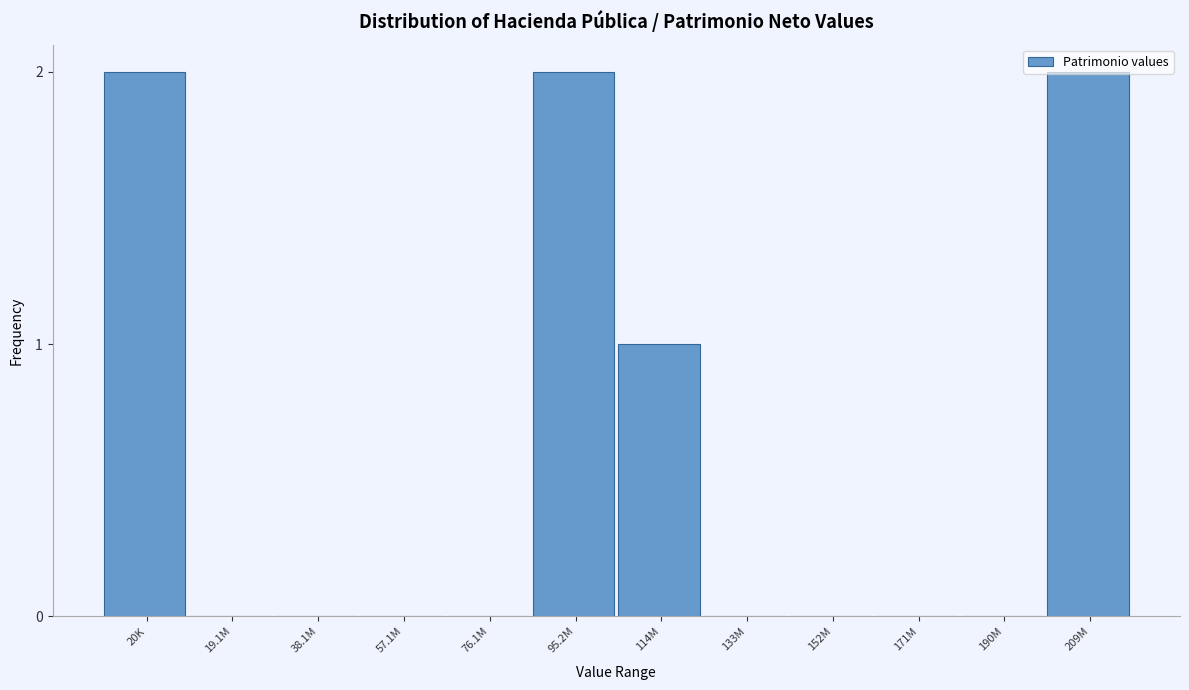

Between 95.2M and 190M, which is larger?

95.2M